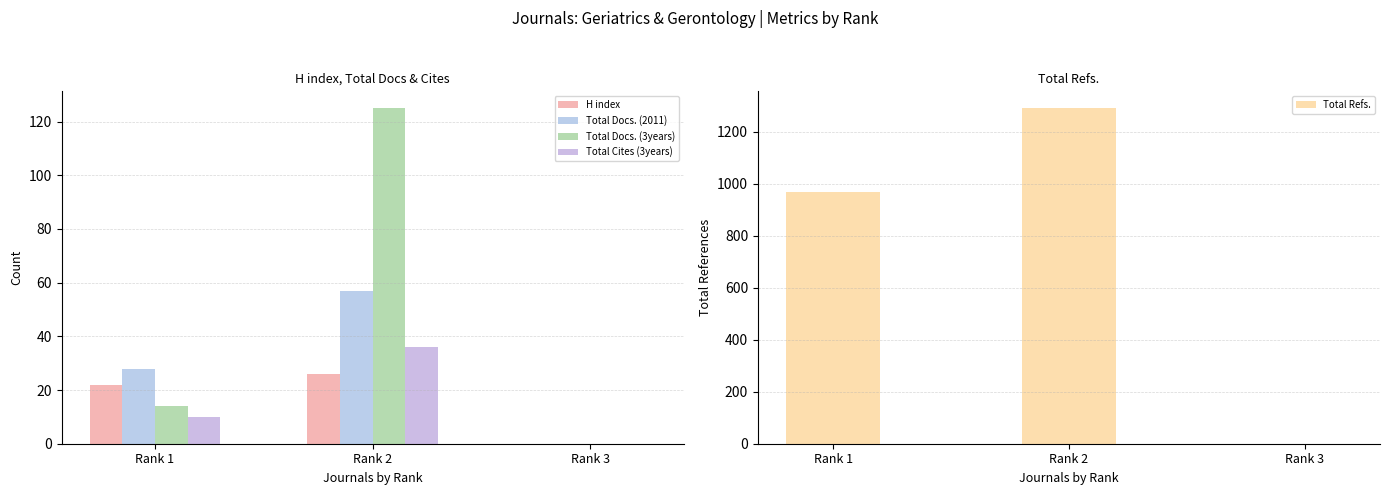

What is the greatest value displayed?

1291